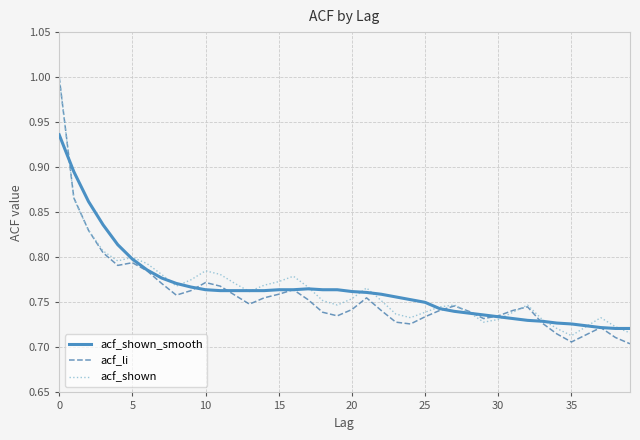

Which series has the largest range (max minus min)?

acf_li